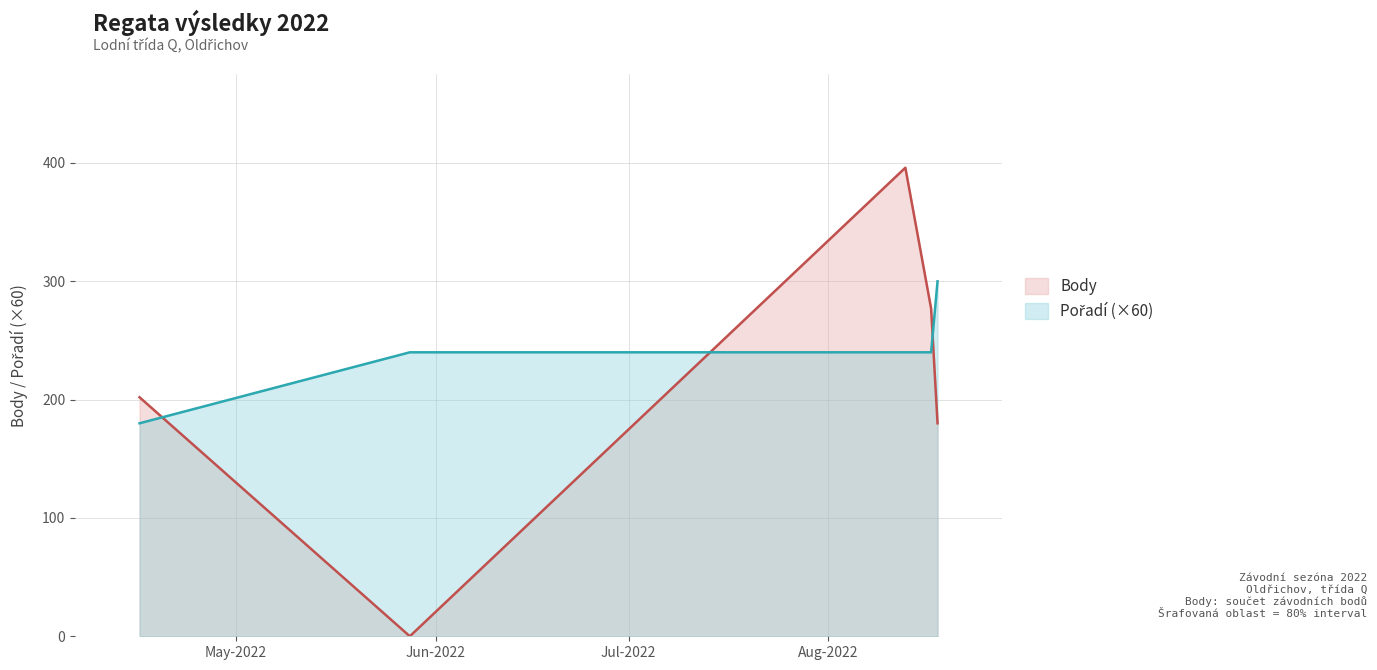

What is the greatest value displayed?

396